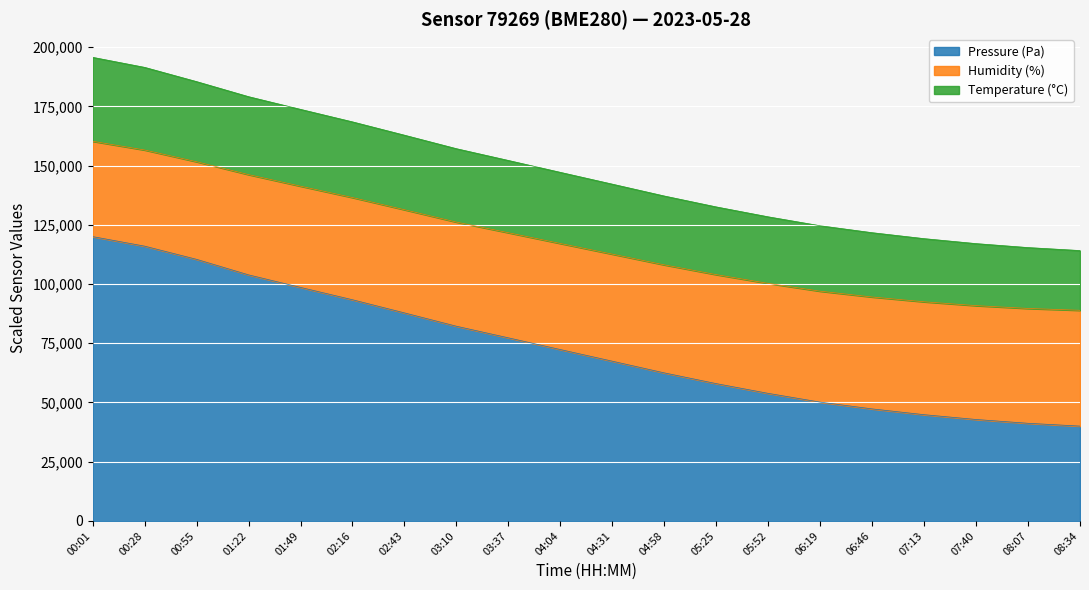

What is the highest value of the Pressure (Pa) series?

120000.0